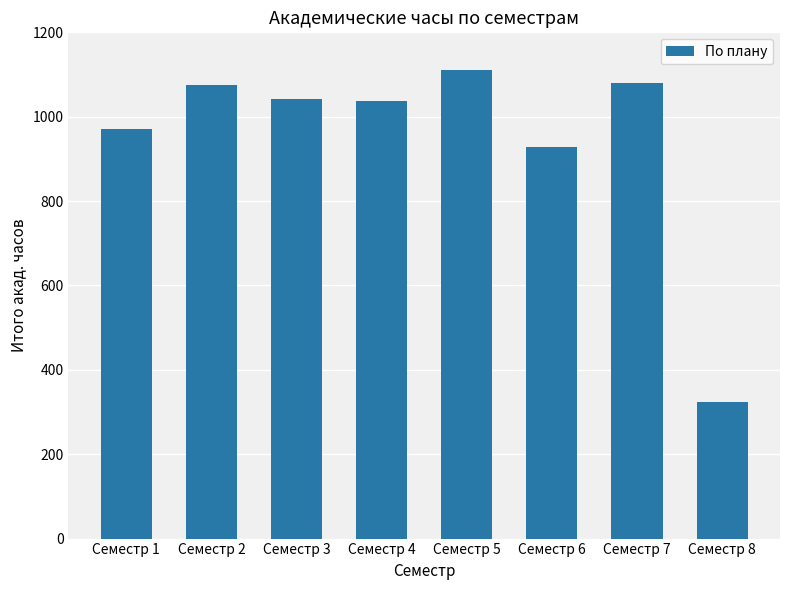

What is the value of the 8th bar from the left?

324